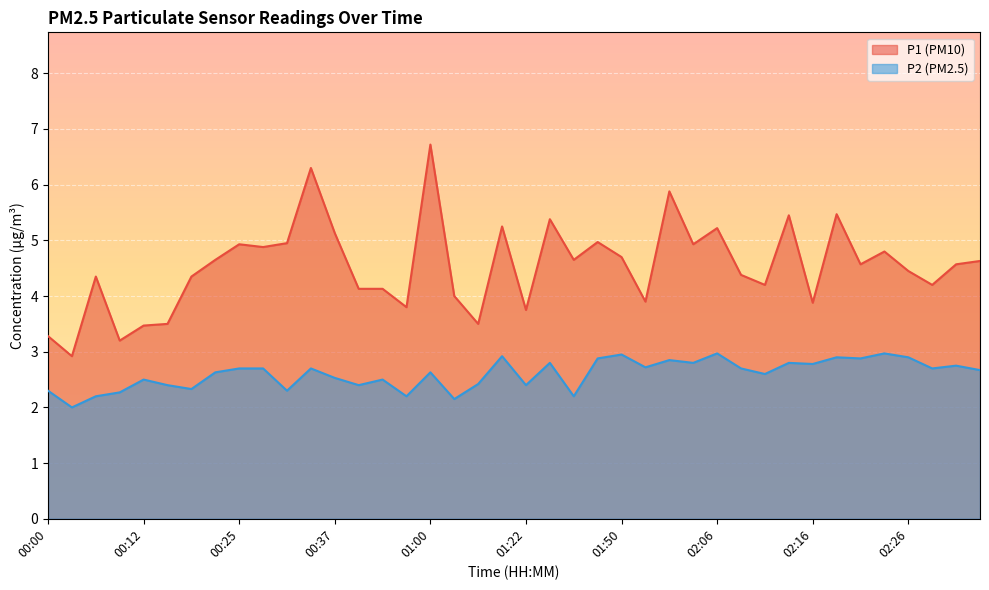

Which series has the largest total across all categories?

P1 (PM10)